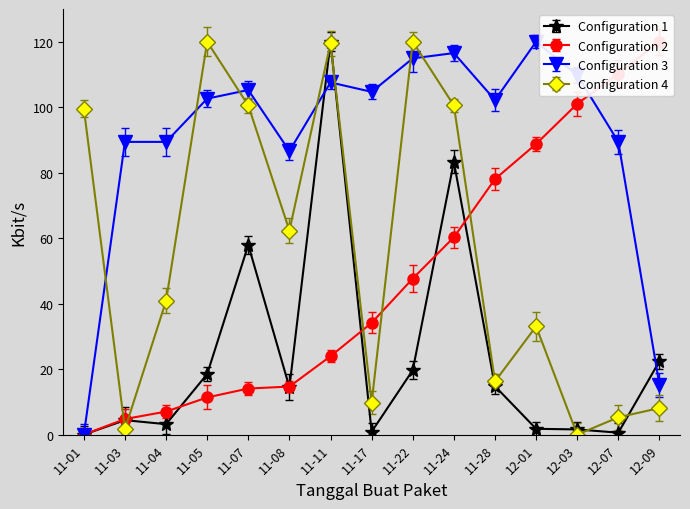

In Total Harga (M IDR), how many points are higher than both neighbors (excluding endpoints)?

4